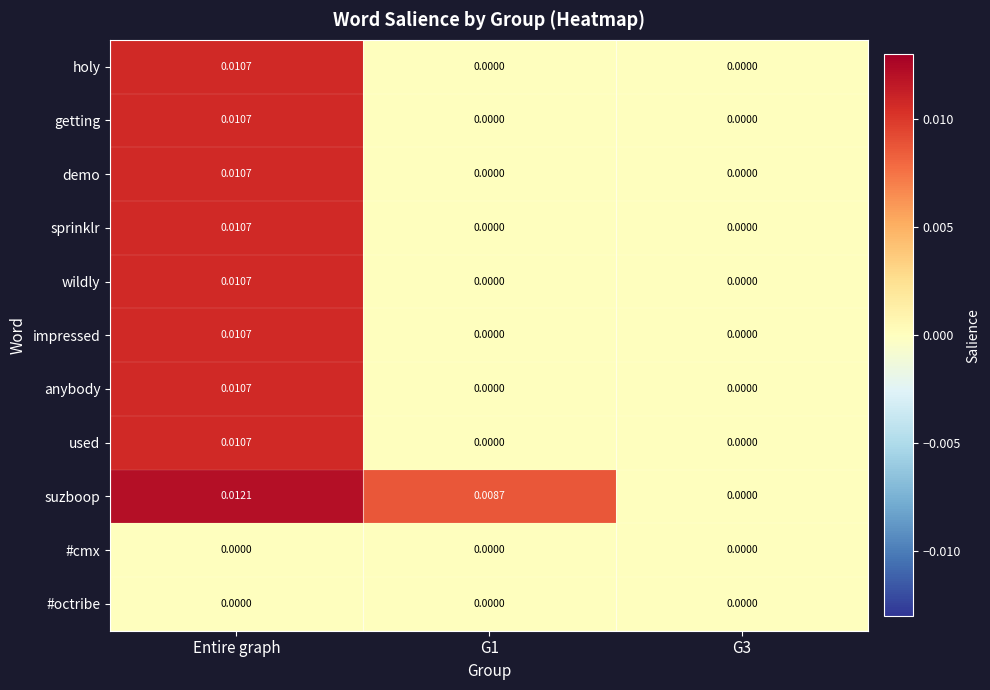

Which series has the largest range (max minus min)?

suzboop